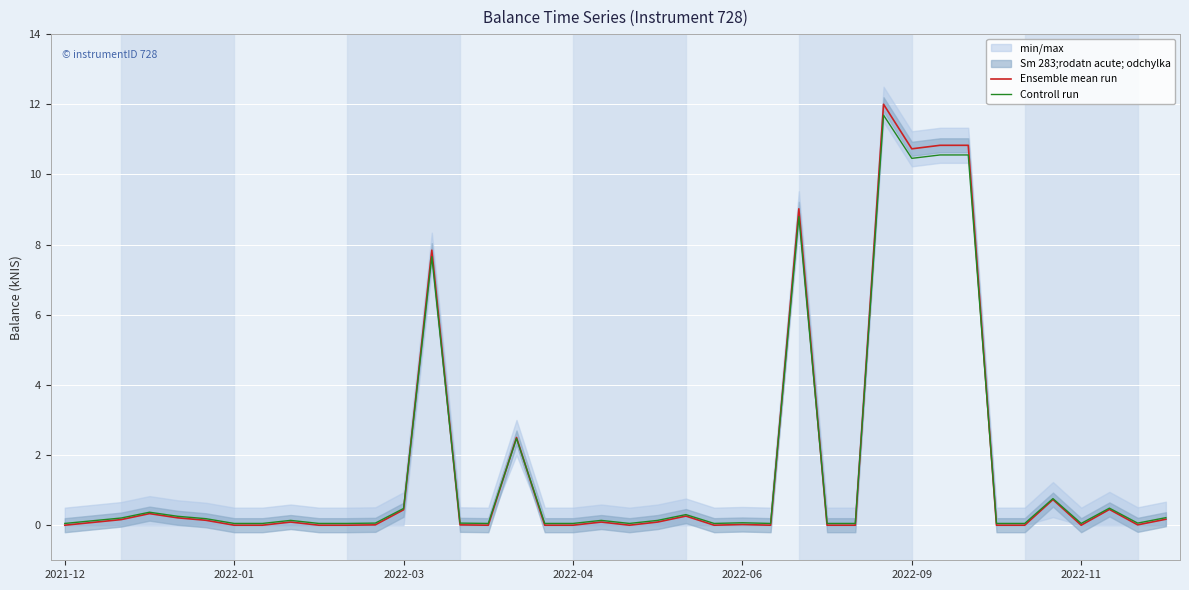

Which series has the widest spread of values?

Ensemble mean run